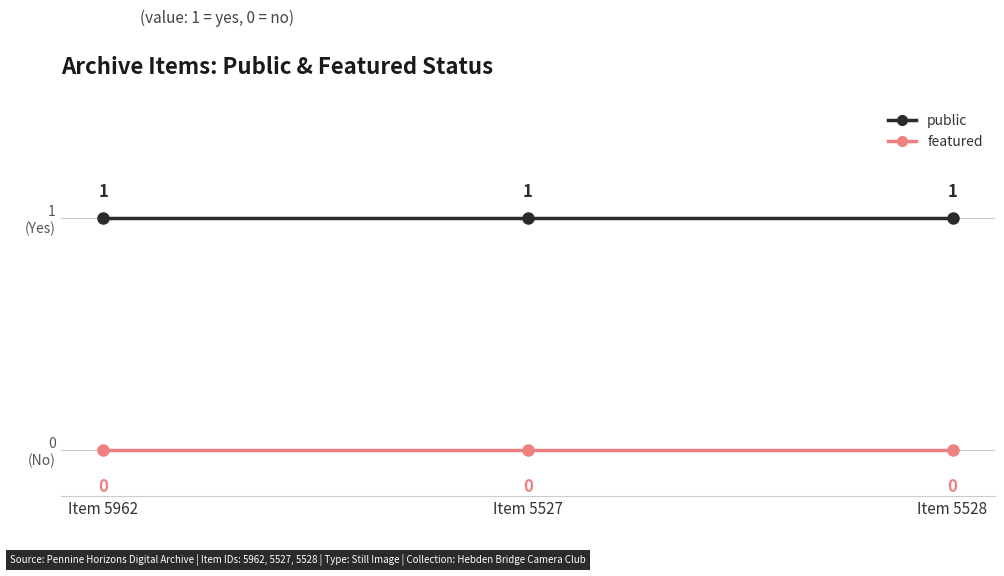

Reading left to right, what are all the values shown in this chart?

public: 1	1	1
featured: 0	0	0